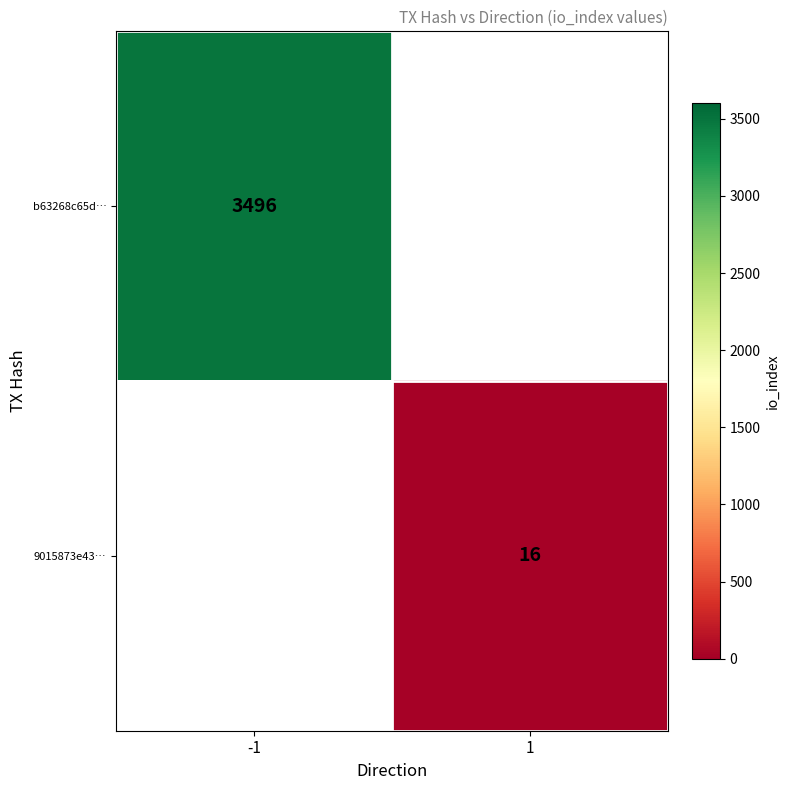

At how many categories does at least one series exceed 112?

1